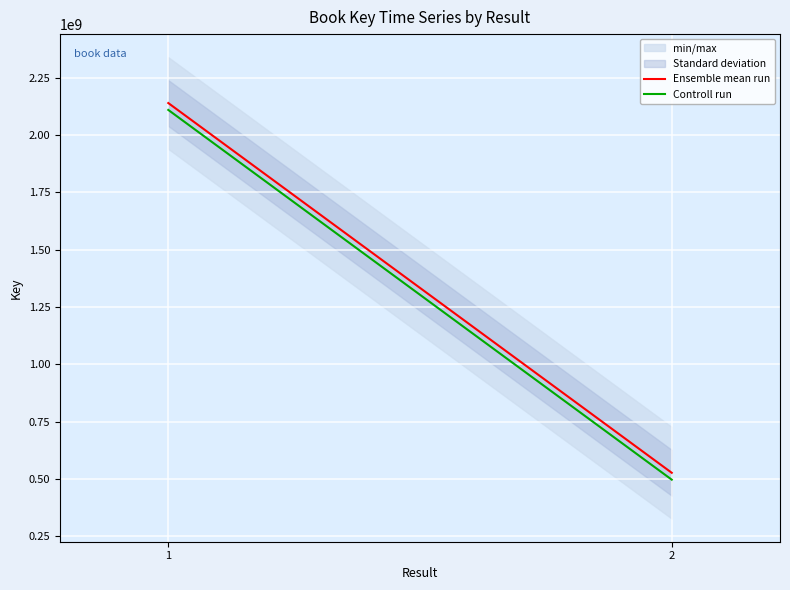

List the series in order of their overall mean, lowest first.

Controll run, Ensemble mean run